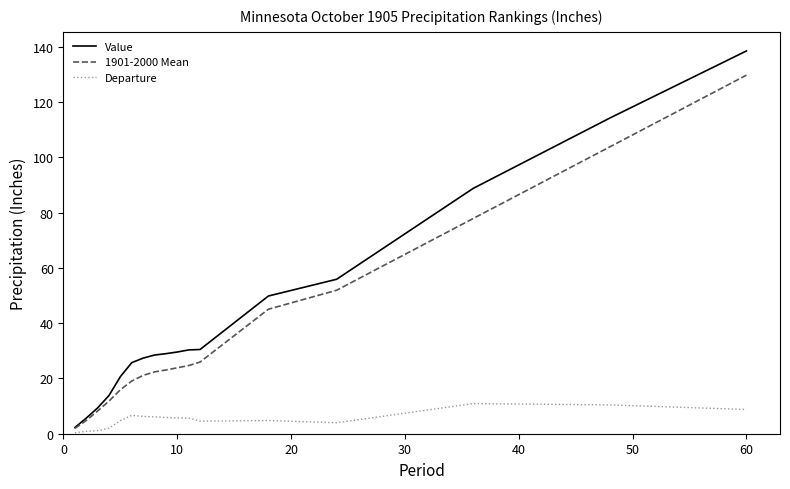

Is this an area chart (filled region under the line)?

No